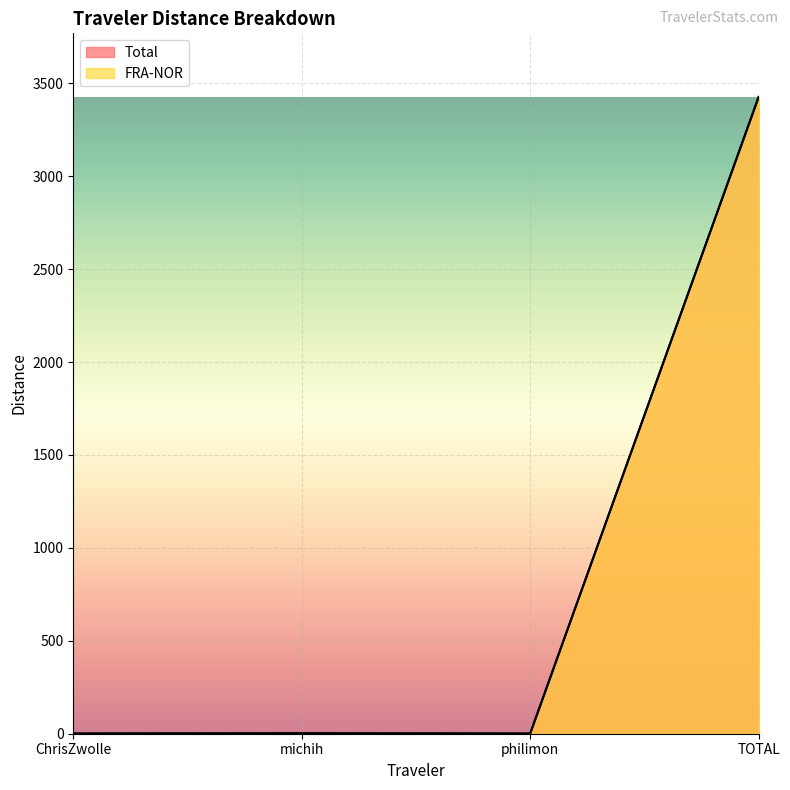

True or false: Total and FRA-NOR cross at least once.

False